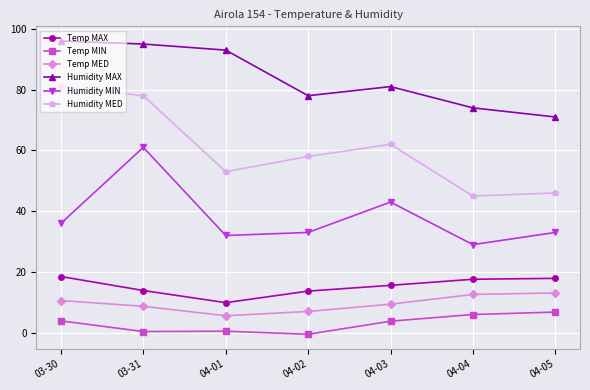

What are all the series names shown in the legend?

Temp MAX, Temp MIN, Temp MED, Humidity MAX, Humidity MIN, Humidity MED